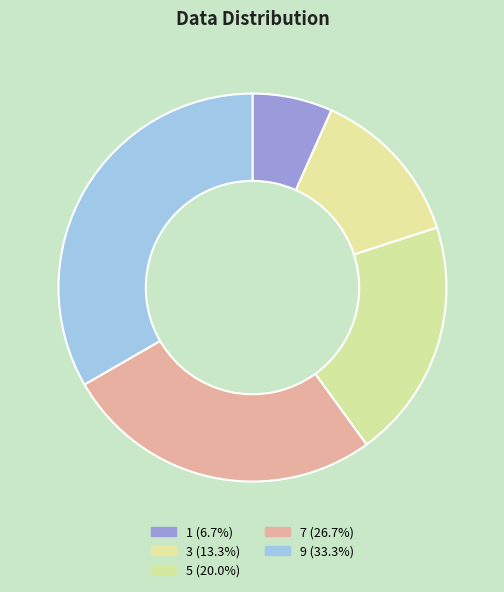

Is the sum of 5 and 7 greater than half?

No